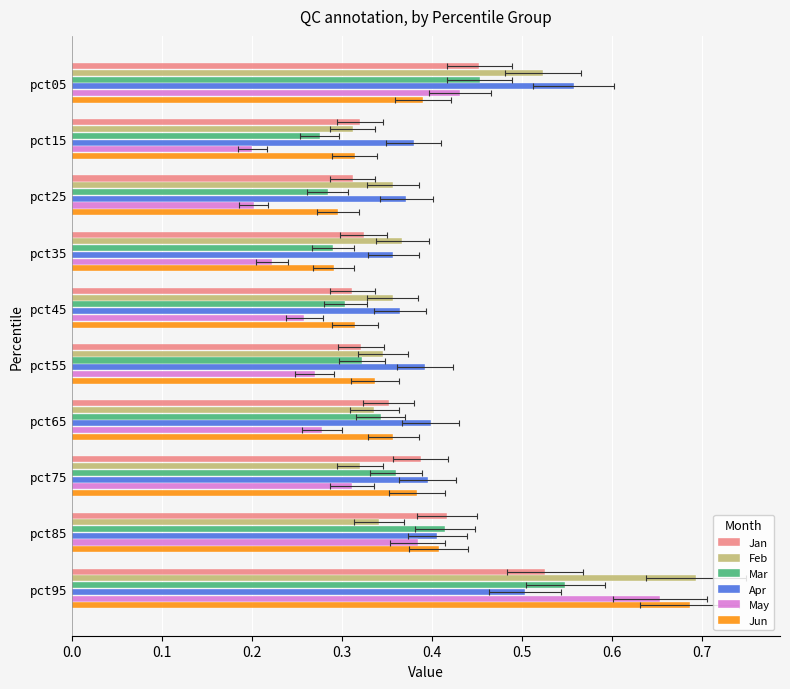

What are all the series names shown in the legend?

Jan, Feb, Mar, Apr, May, Jun